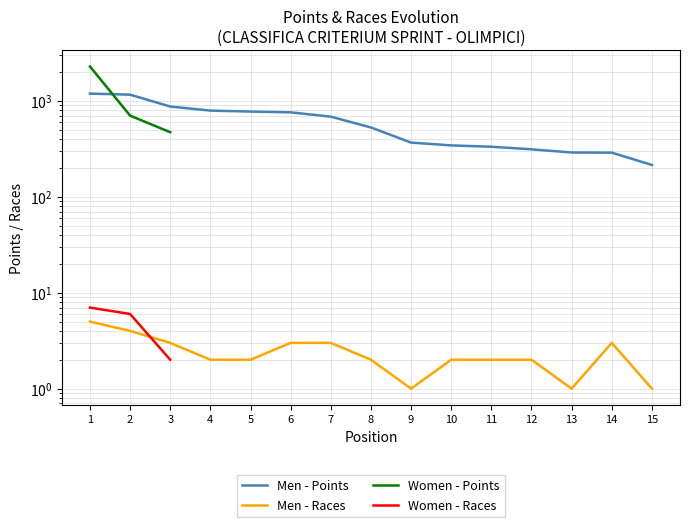

What is the approximate value of Men Top 15 - Races at 2?

4